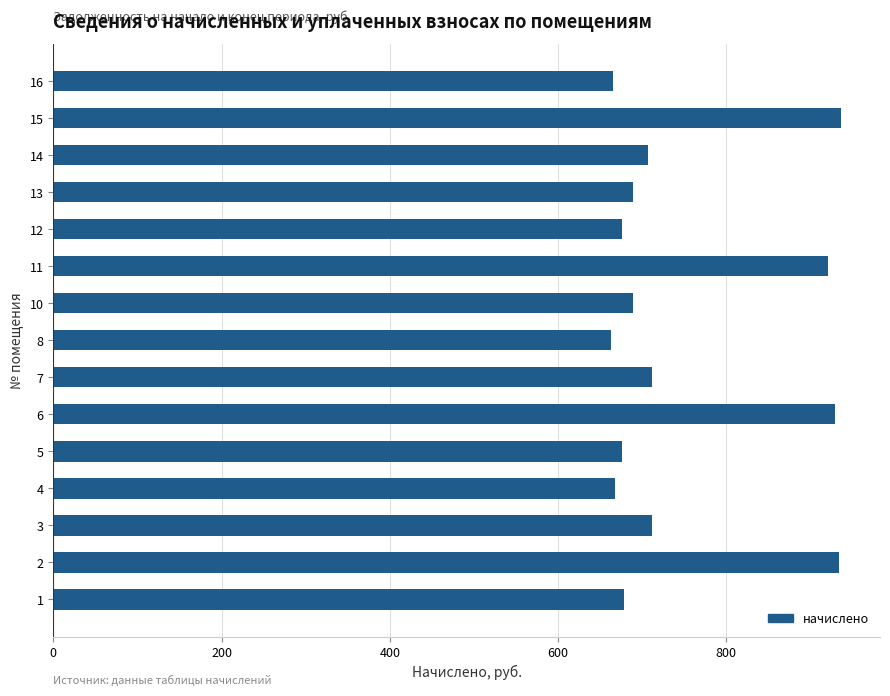

What is the sum of the values at 11 and 14?

1627.3